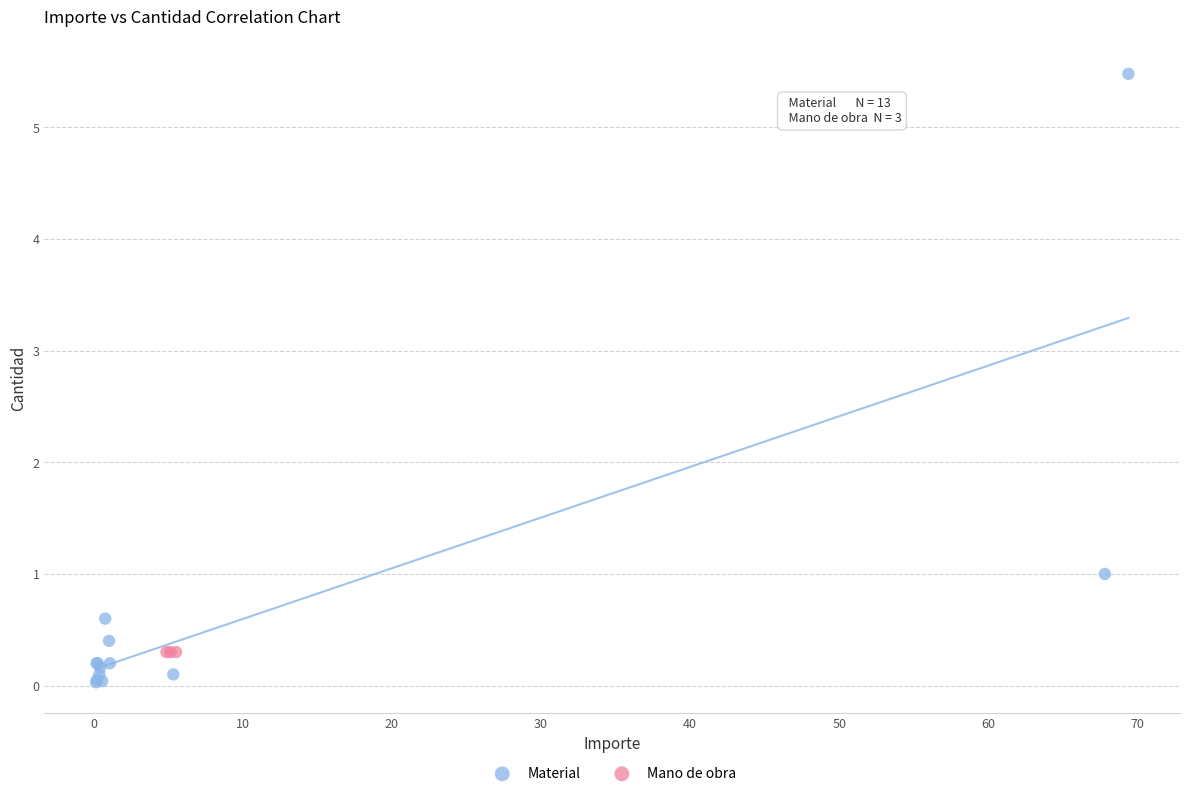

Which series contains the lowest Y value?

Material